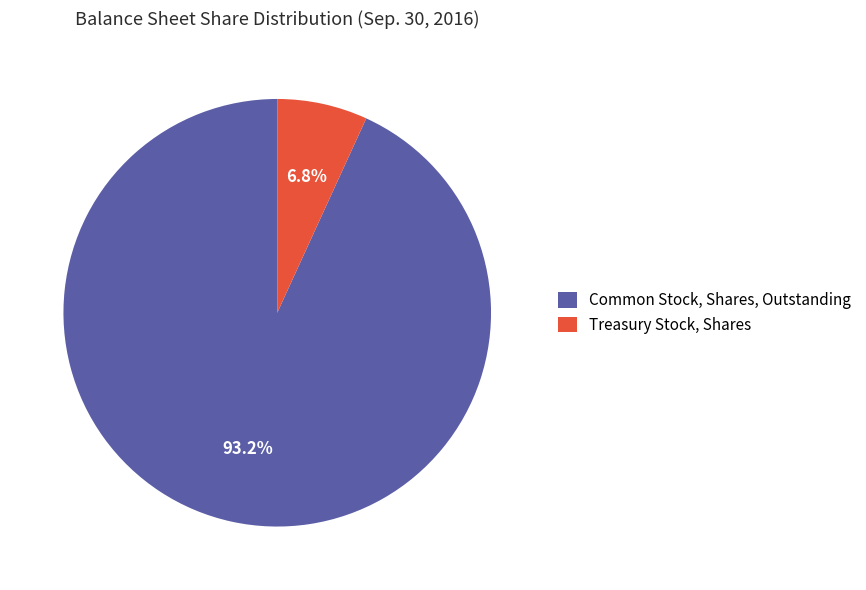

To the nearest percent, what is the difference between the largest and smallest slice percentages?

86%